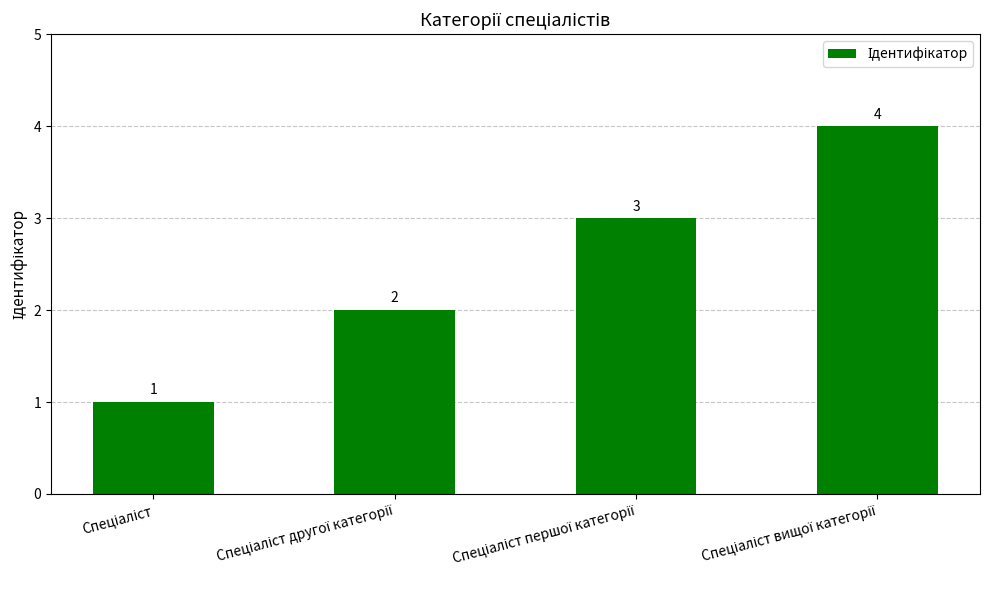

Count the values in the range 2 to 4.

3